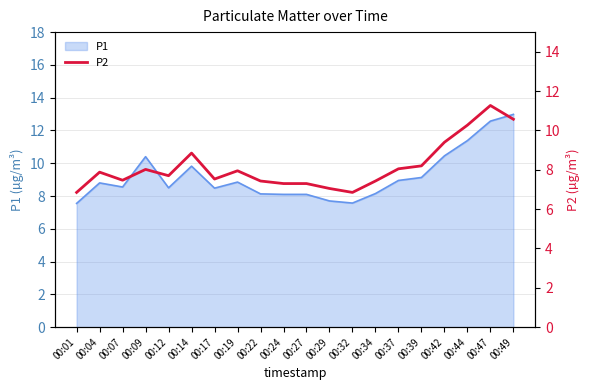

True or false: P1 has a value of 21.9 at 00:49.

False